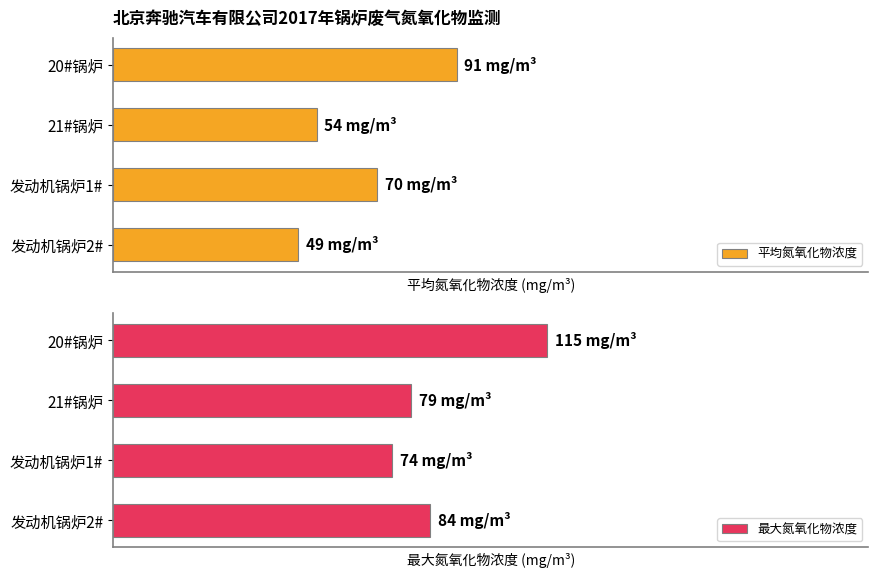

What is the approximate value of 平均氮氧化物浓度 at 发动机锅炉1#, to the nearest 10?

70